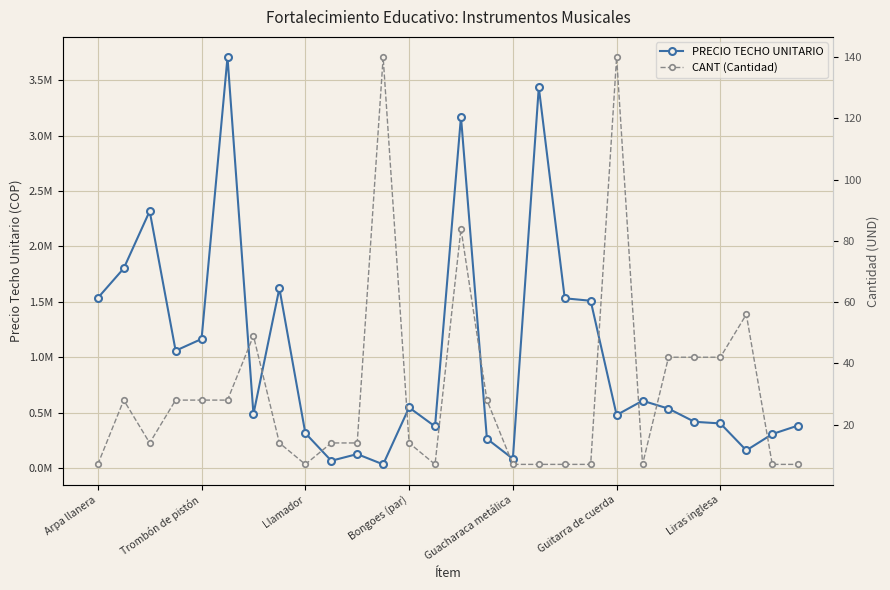

Reading right to left, list all the values displayed in this chart.

PRECIO TECHO UNITARIO: 386485.7	309188.6	162324.0	405208.8	419981.1	538503.4	609788.6	480960.0	1510729.7	1532974.1	3434569.7	86658.7	267104.6	3169182.9	377897.1	548809.7	36072.0	128828.6	68708.6	317777.1	1623240.0	489548.6	3705539.1	1166242.1	1060602.7	2318914.3	1802655.3	1535838.7
CANT (Cantidad): 7.0	7.0	56.0	42.0	42.0	42.0	7.0	140.0	7.0	7.0	7.0	7.0	28.0	84.0	7.0	14.0	140.0	14.0	14.0	7.0	14.0	49.0	28.0	28.0	28.0	14.0	28.0	7.0